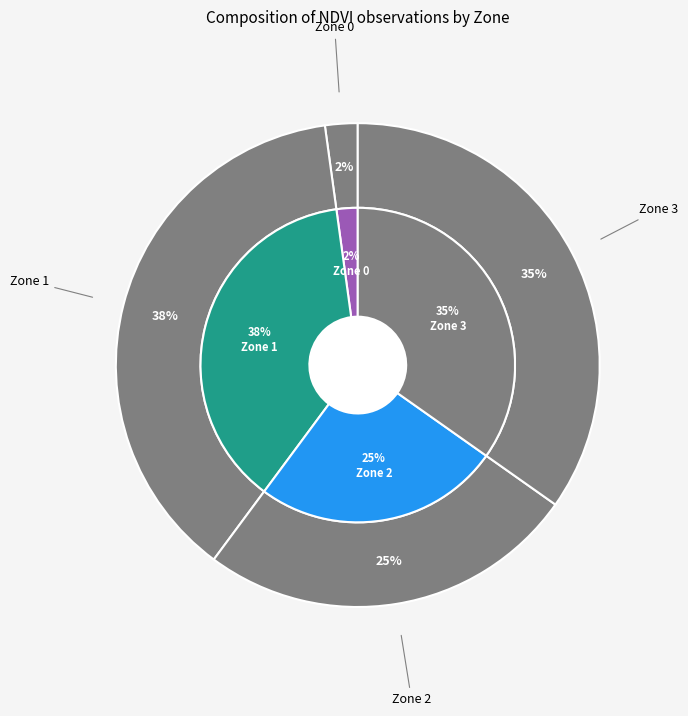

Does any single category account for the majority?

No